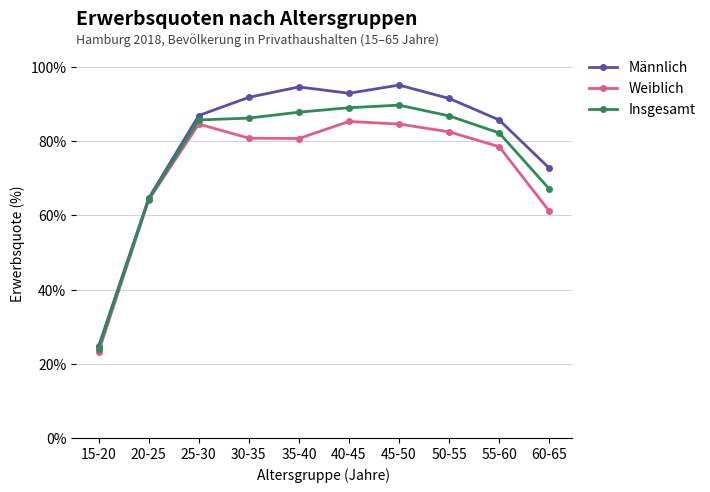

True or false: Insgesamt has a value of 115.2 at 60-65.

False